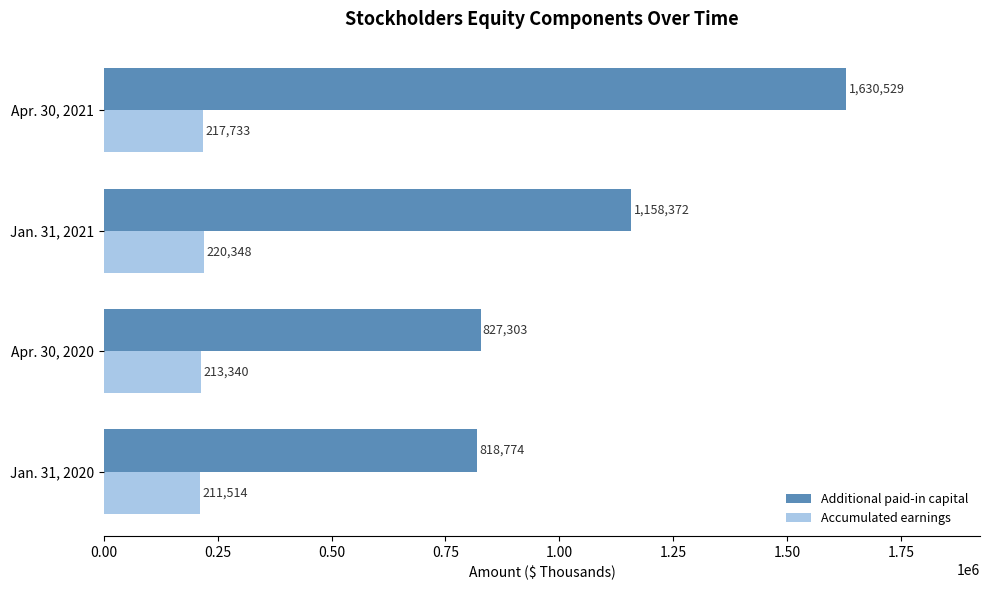

What is the approximate value of Accumulated earnings at Jan. 31, 2021?

220348